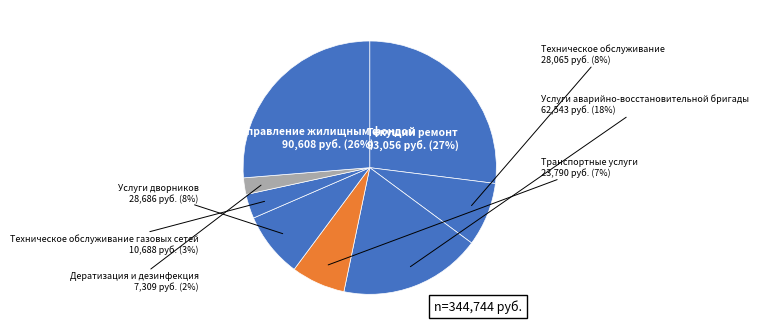

Between Услуги дворников and Управление жилищным фондом, which is larger?

Управление жилищным фондом